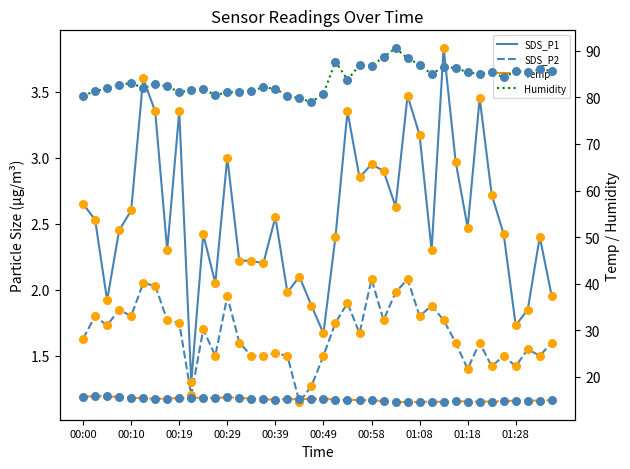

At how many categories does at least one series exceed 20?

40